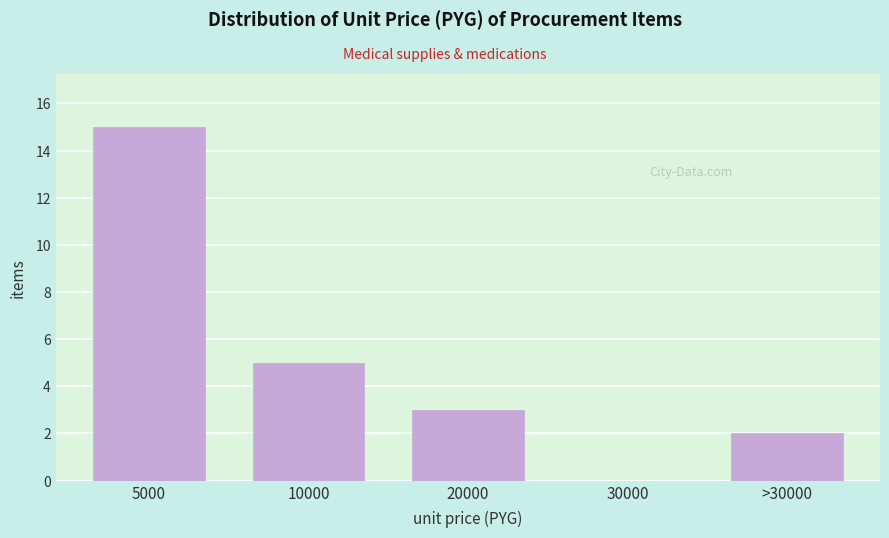

Reading right to left, list all the values displayed in this chart.

>30000=2	30000=0	20000=3	10000=5	5000=15